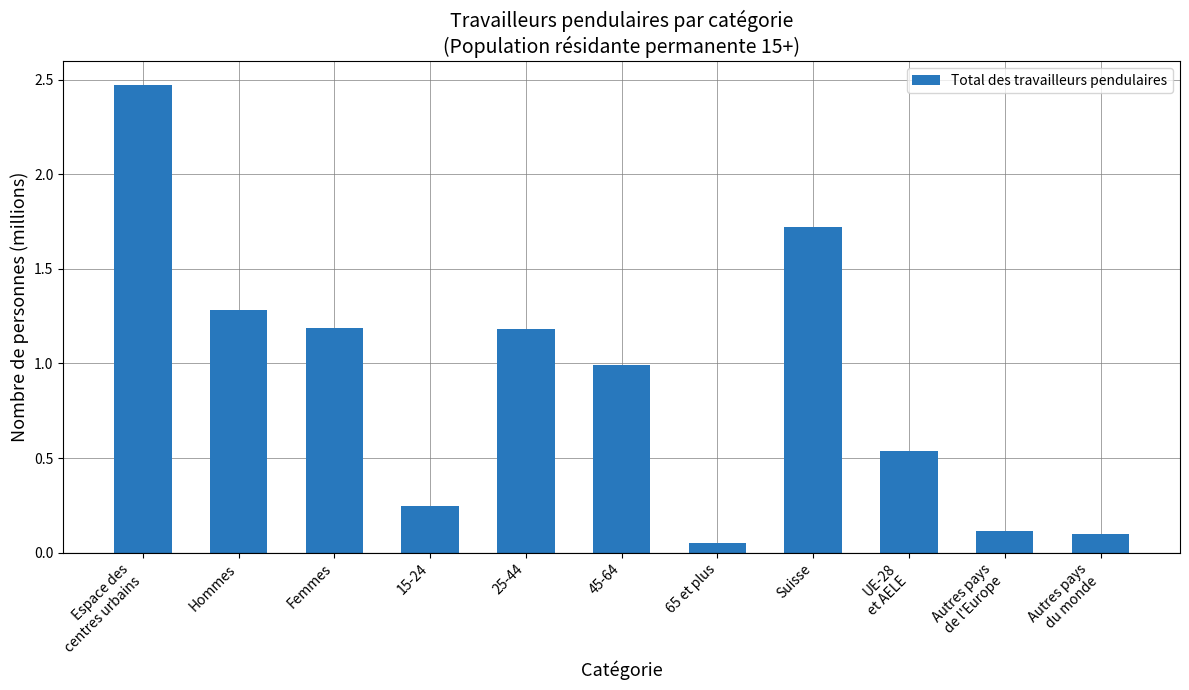

The value at Hommes is 1.8. True or false?

False